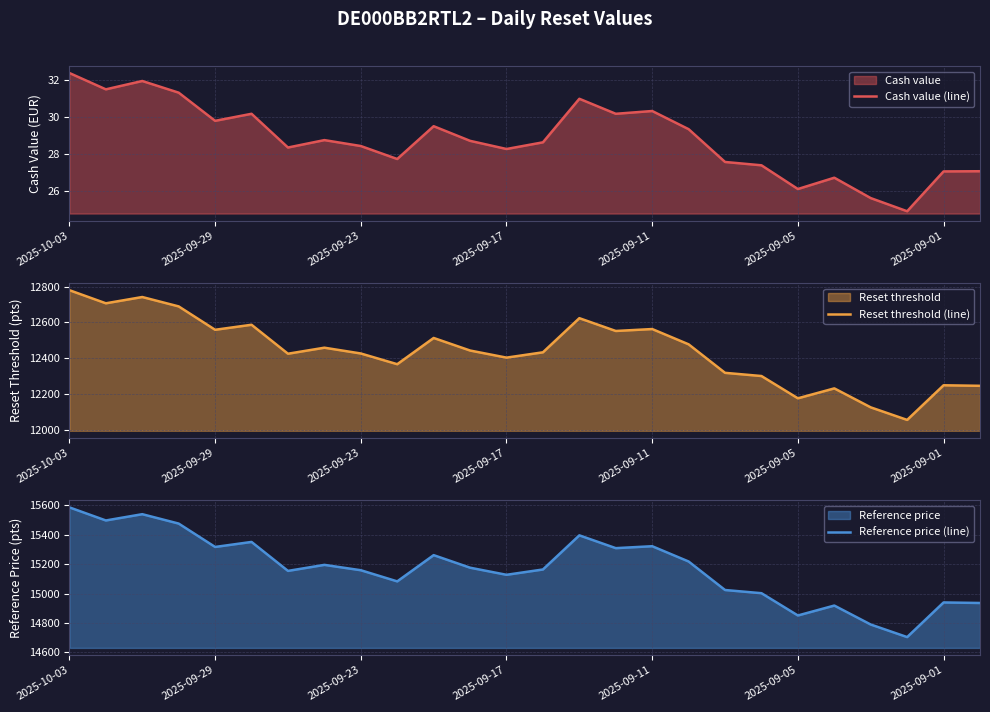

At which label does Reference price (line) reach its peak?

2025-10-03